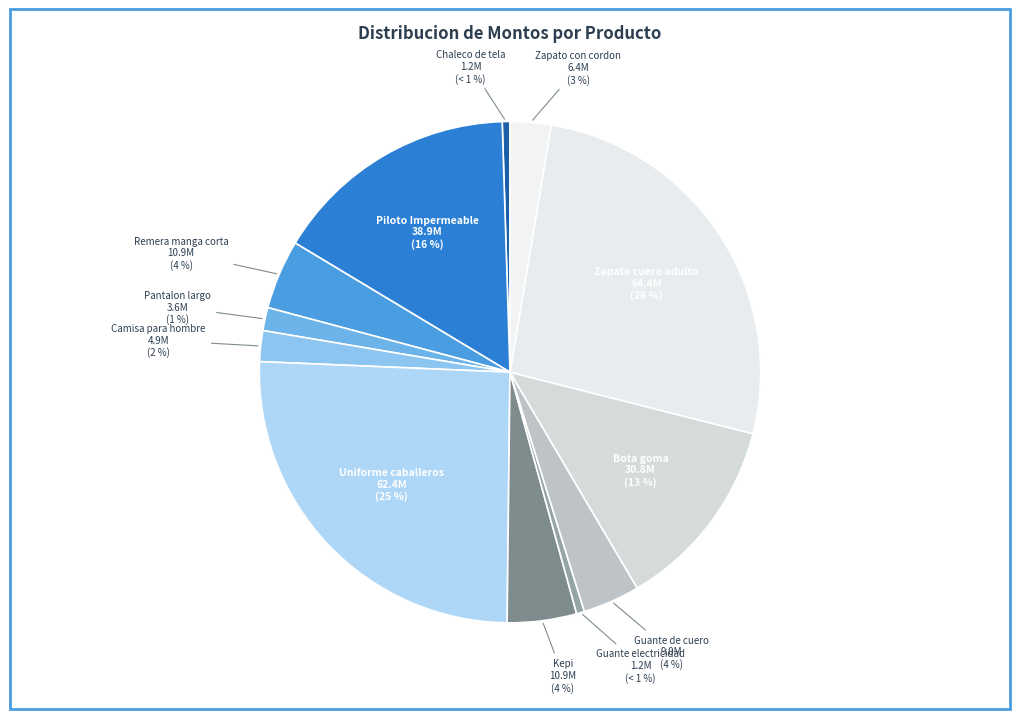

To the nearest percent, what is the difference between the Uniforme caballeros and Kepi slice percentages?

21%